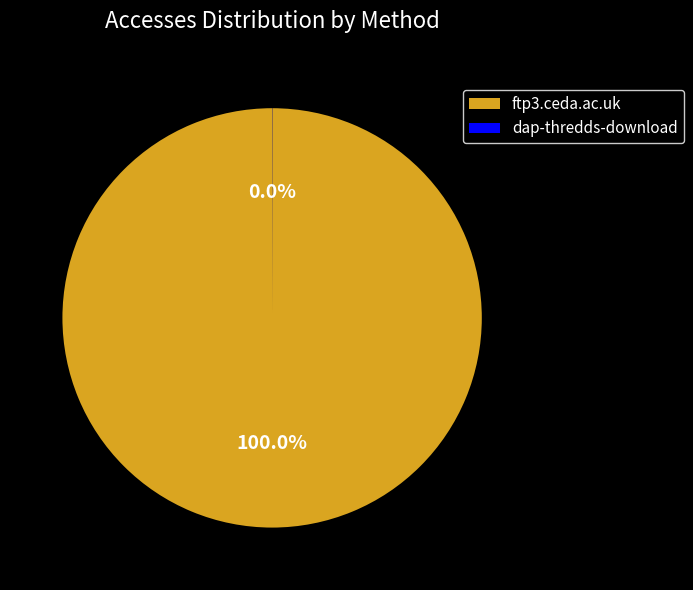

Which slice is the largest?

ftp3.ceda.ac.uk